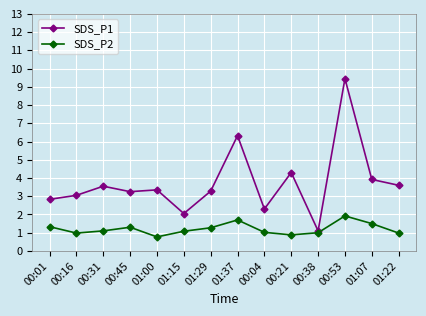

What is the label of the 5th point from the left?

01:00